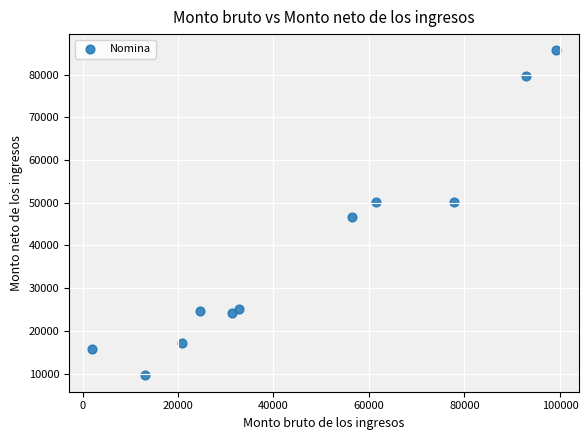

What is the average Y value?

38999.0